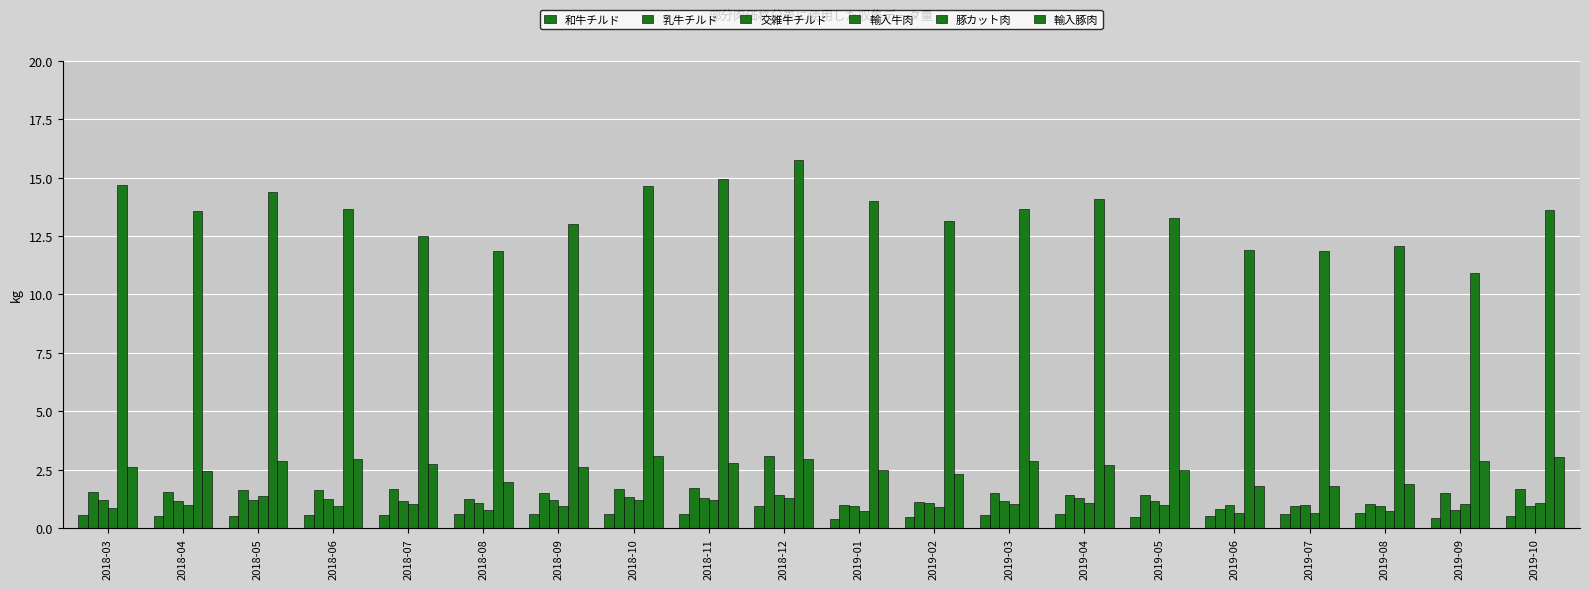

How many bars are there in total?

120